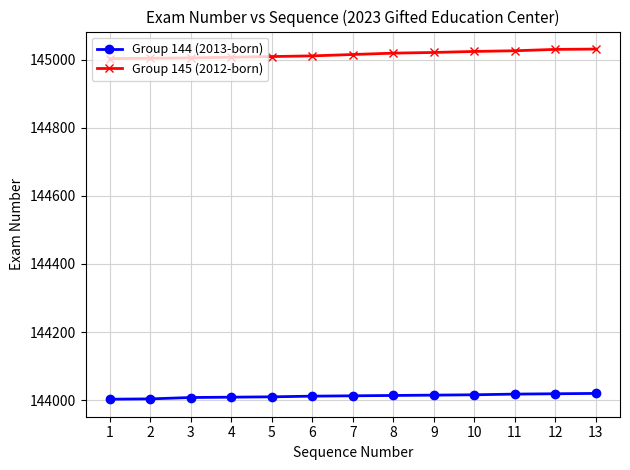

True or false: Group 145 (2012-born) and Group 144 (2013-born) intersect in this chart.

False